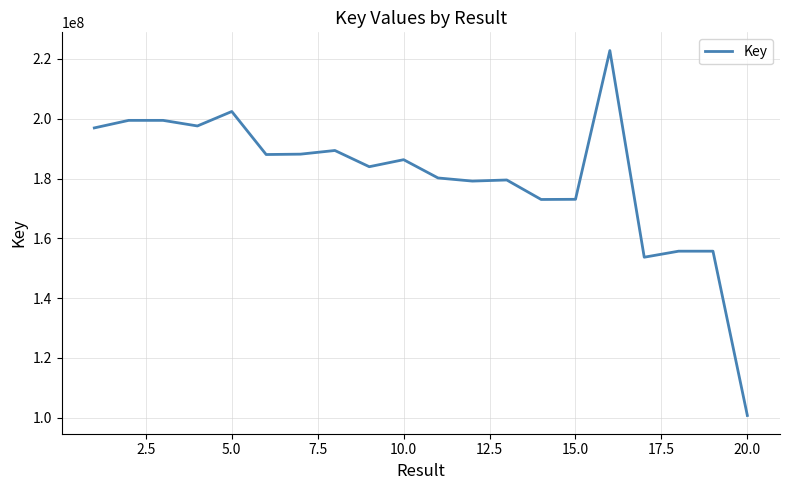

What is the minimum value shown in the chart?

100768335